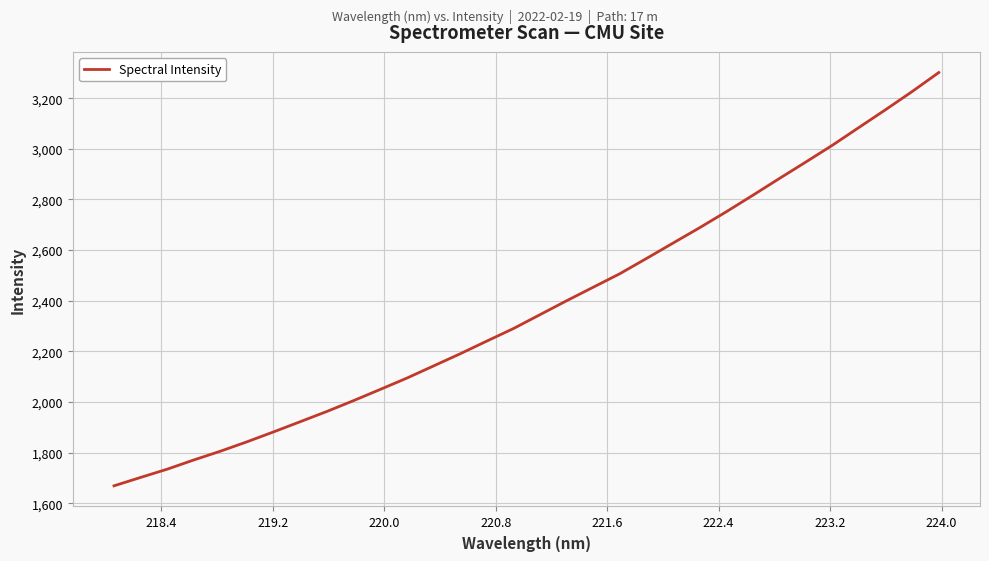

What is the greatest value displayed?

3301.2